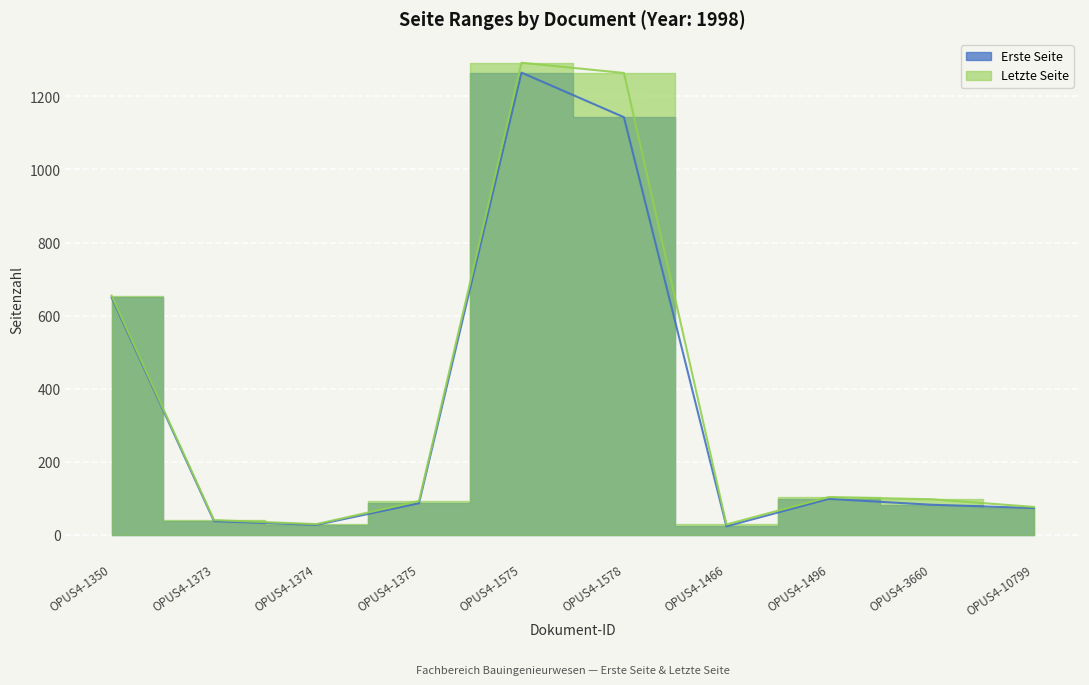

Between OPUS4-3660 and OPUS4-1375, which is larger?

OPUS4-1375